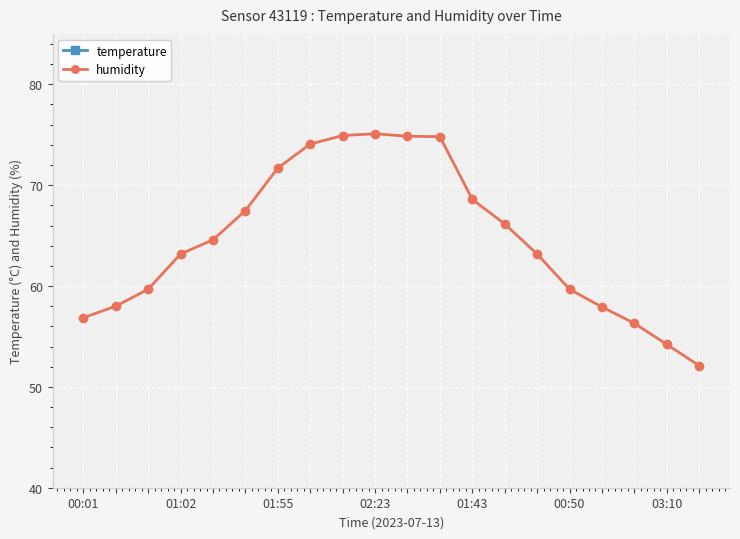

Is it true that humidity equals 102.7 at 9?

False